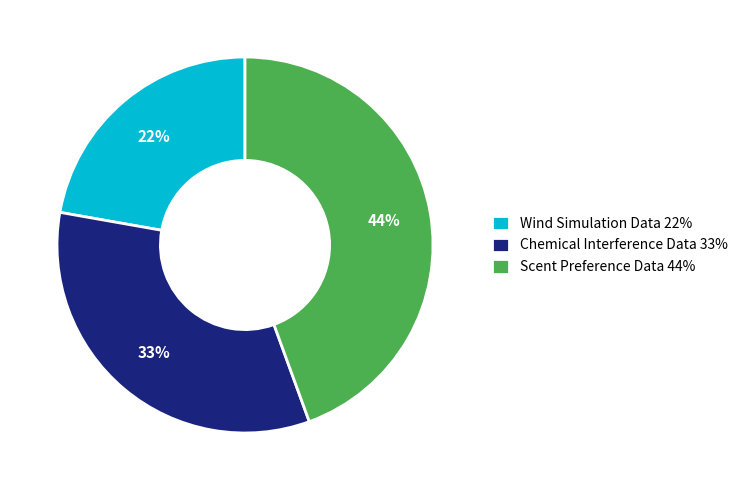

Do Scent Preference Data 44% and Wind Simulation Data 22% together represent more than half of the pie?

Yes